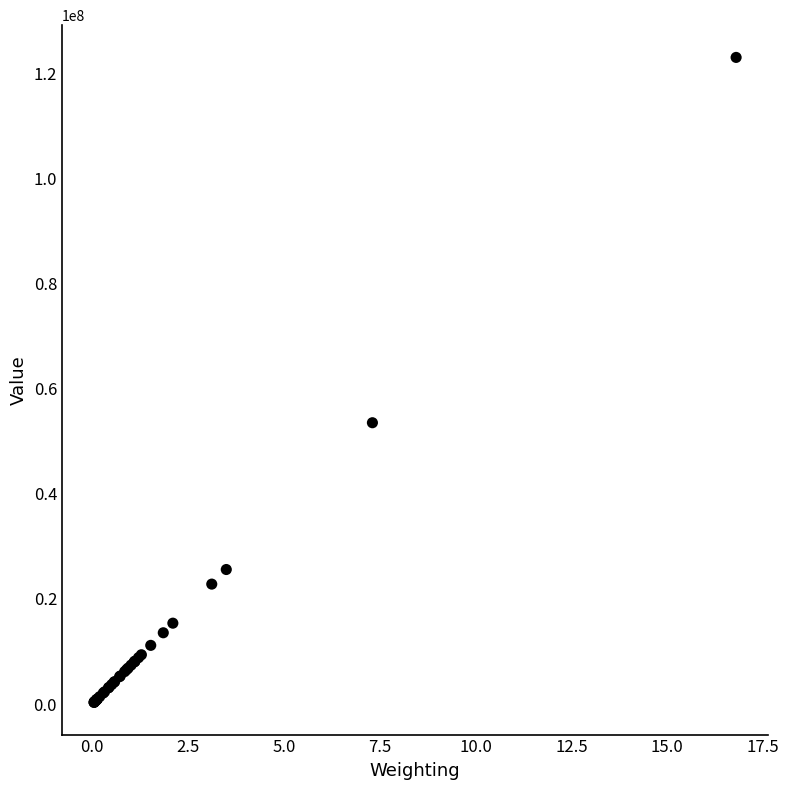

What Y value in the scatter plot is closest to 61674500?

53520000